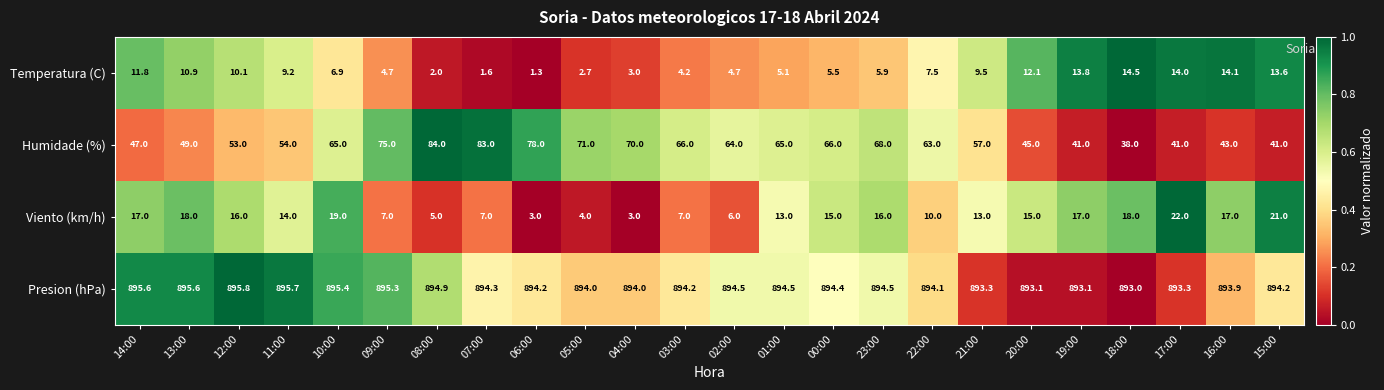

What is the difference between the Presion (hPa) values at 01:00 and 18:00?

1.5